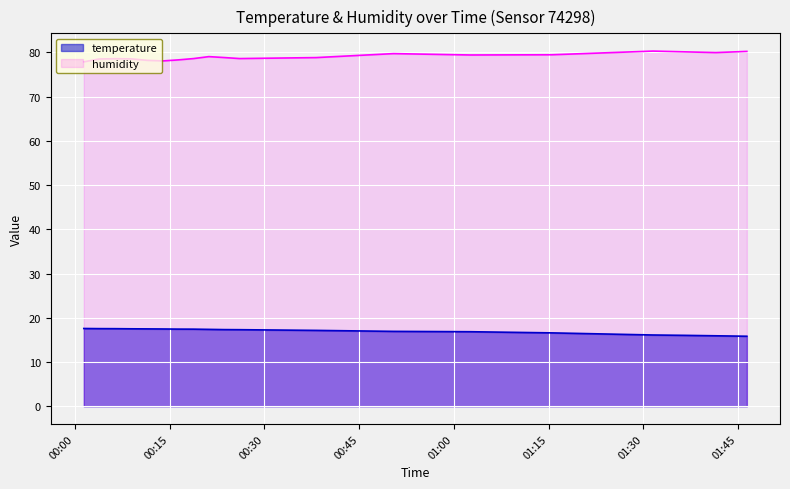

Which series has the largest total across all categories?

humidity